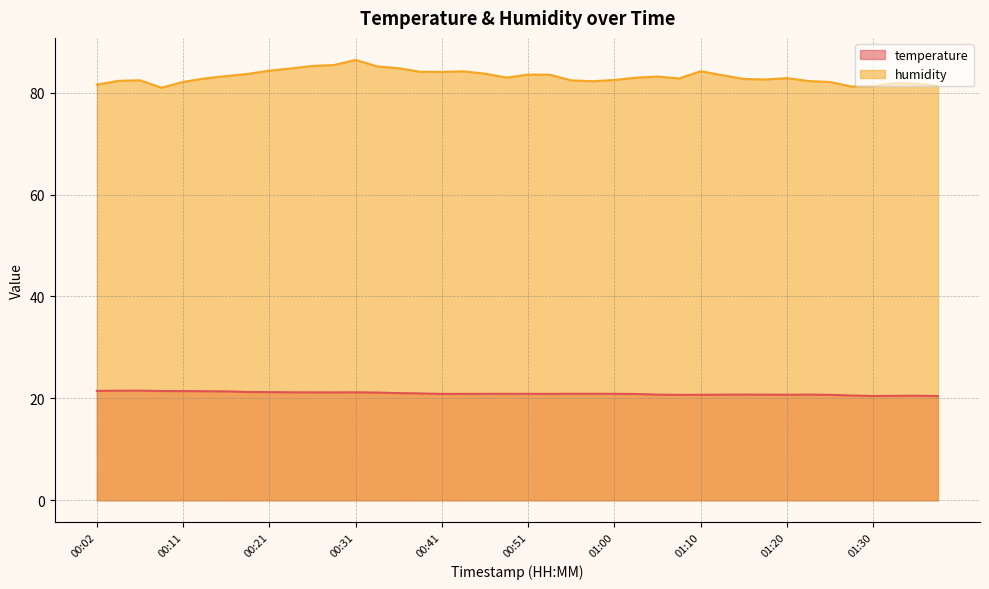

Which category has the highest value in the temperature series?

00:07